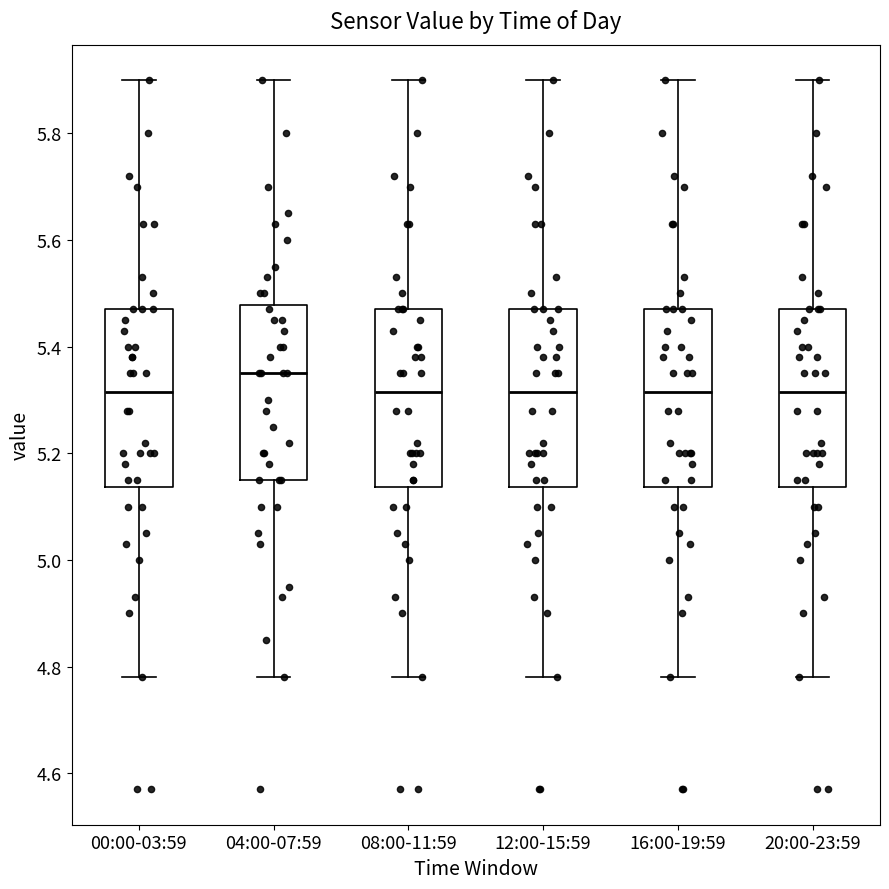

Reading left to right, transcribe this box plot: for each box, give where its median line is, the range the box spans, and where its two whiskers end, as read against the y-axis. The values are not printed on the chart, so give them approximately, as read against the axis.

00:00-03:59: median 5.32, box 5.14 to 5.48, whiskers 4.78 to 5.90
04:00-07:59: median 5.36, box 5.16 to 5.48, whiskers 4.78 to 5.90
08:00-11:59: median 5.32, box 5.14 to 5.48, whiskers 4.78 to 5.90
12:00-15:59: median 5.32, box 5.14 to 5.48, whiskers 4.78 to 5.90
16:00-19:59: median 5.32, box 5.14 to 5.48, whiskers 4.78 to 5.90
20:00-23:59: median 5.32, box 5.14 to 5.48, whiskers 4.78 to 5.90